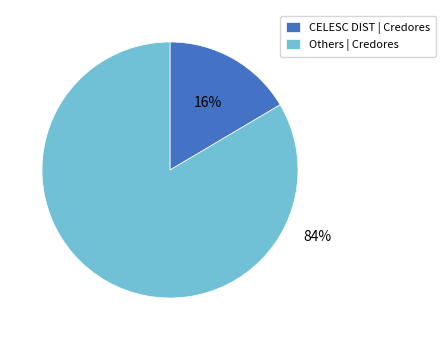

What is the smallest slice in the pie chart?

CELESC DIST | Credores